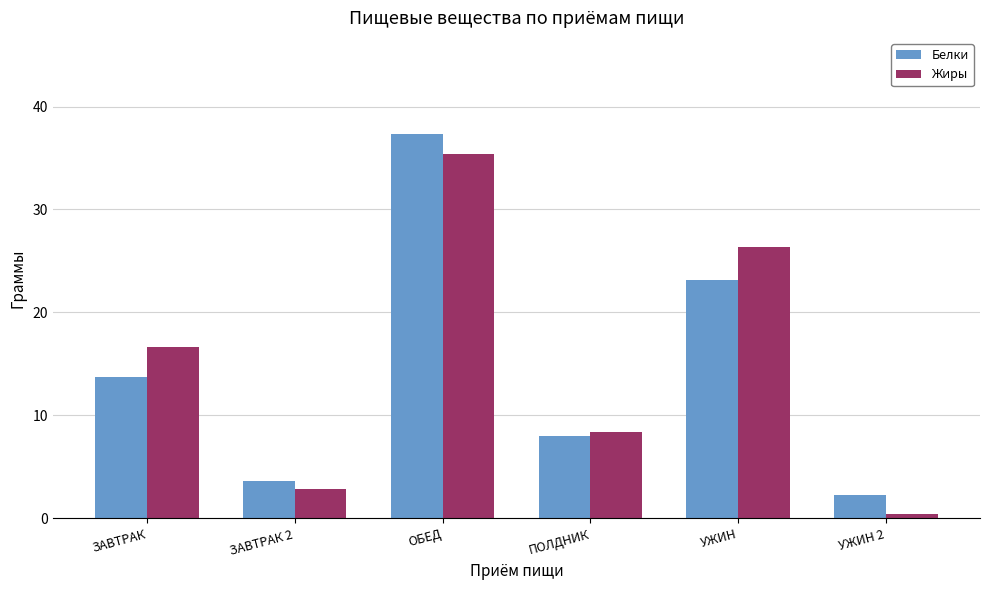

The value of Белки at ОБЕД is 37.3. True or false?

True